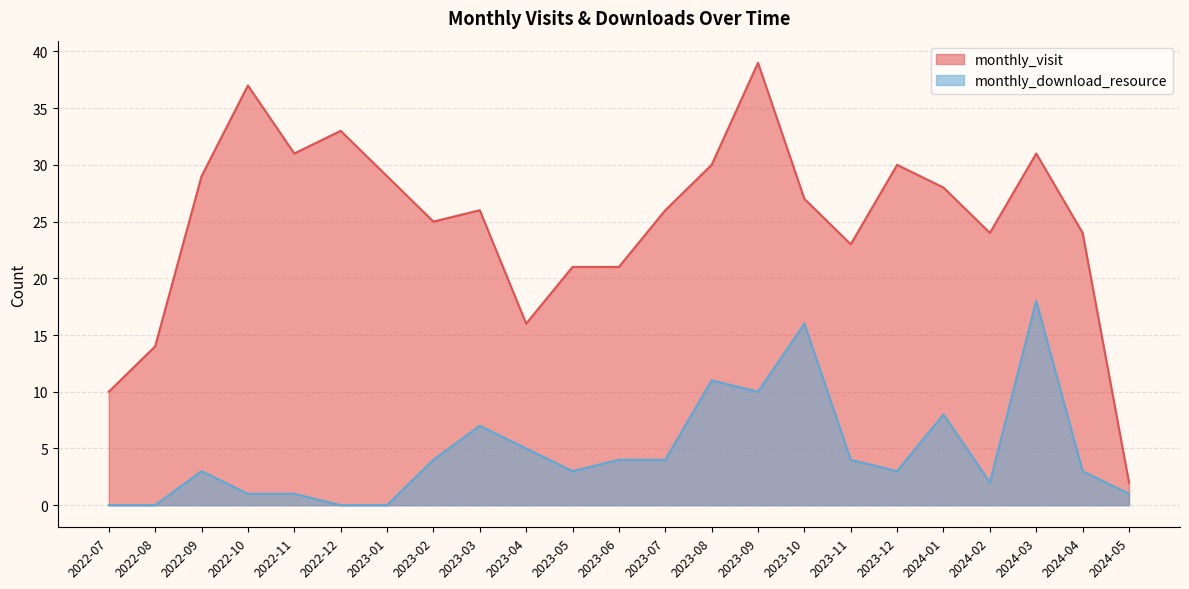

What is the label of the 7th point from the right?

2023-11